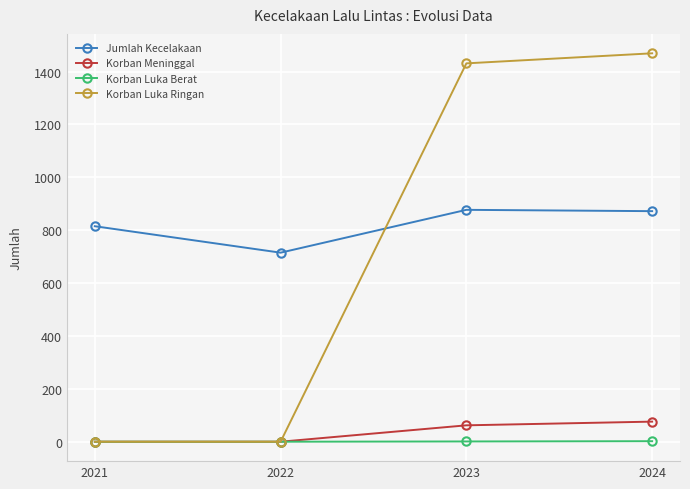

Which series has the largest total across all categories?

Jumlah Kecelakaan